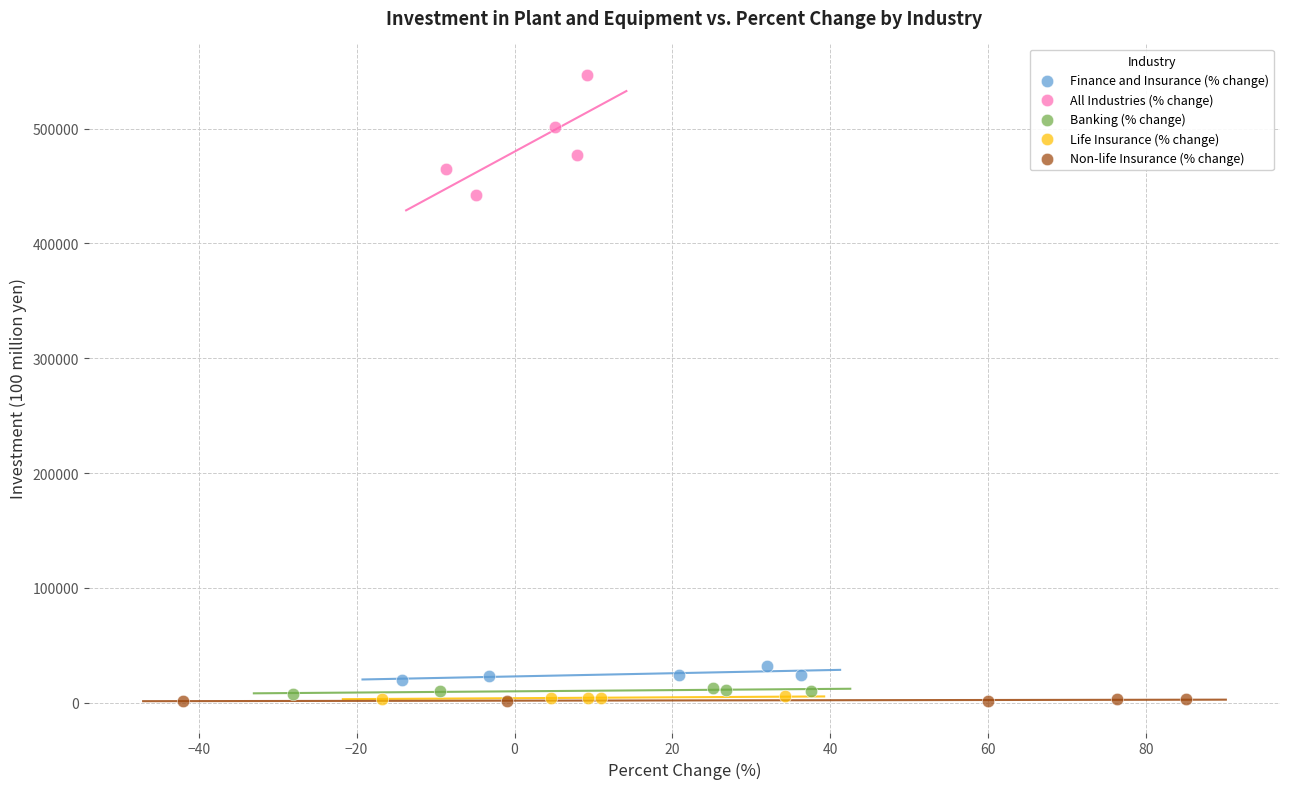

Which series has the largest Y range (max minus min)?

All Industries (% change)